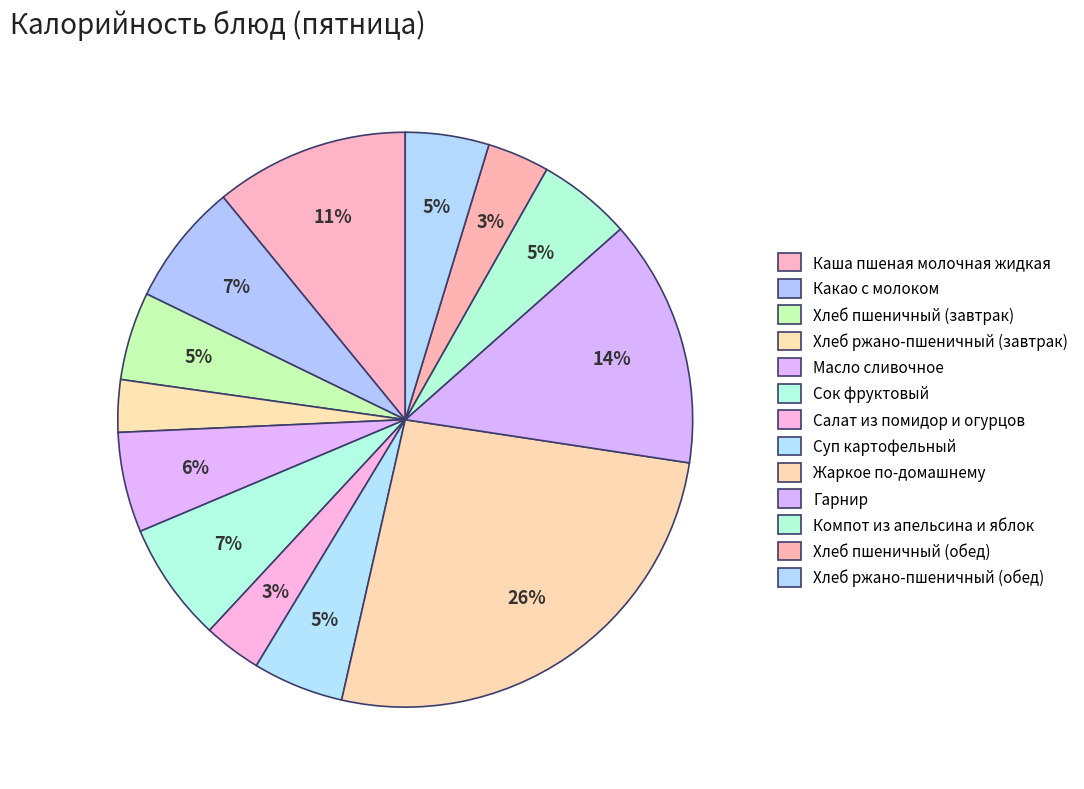

What is the total percentage of Компот из апельсина и яблок and Суп картофельный?

10.4%